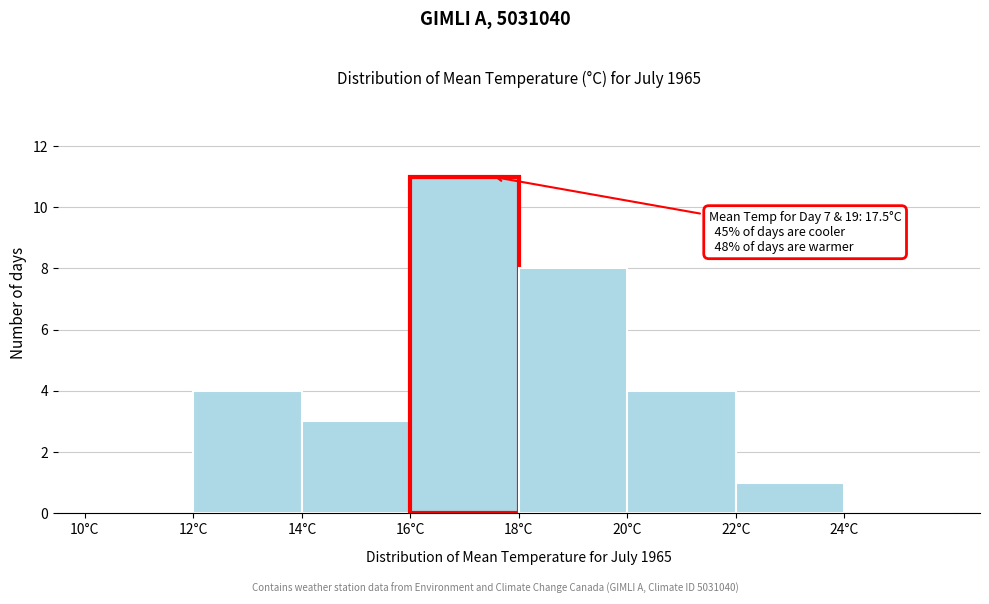

Which range on the x-axis has the tallest bar?

16 to 18